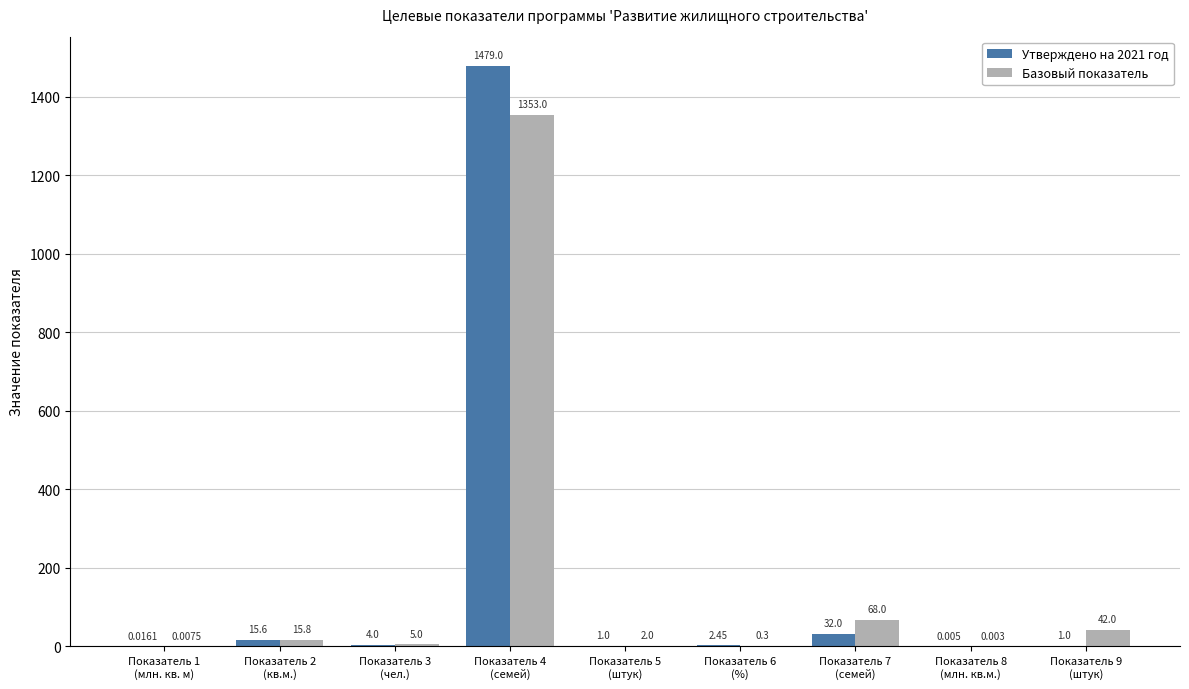

How many groups of bars are there?

9